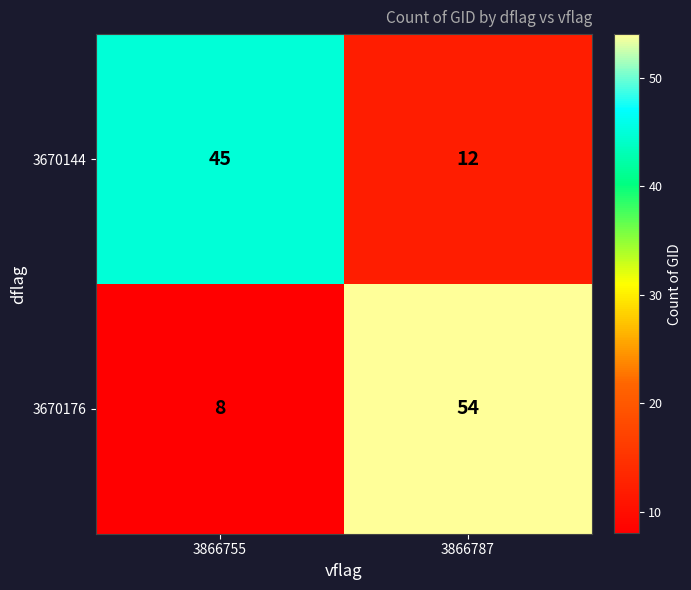

Which series changed the most between 3866755 and 3866787?

3670176